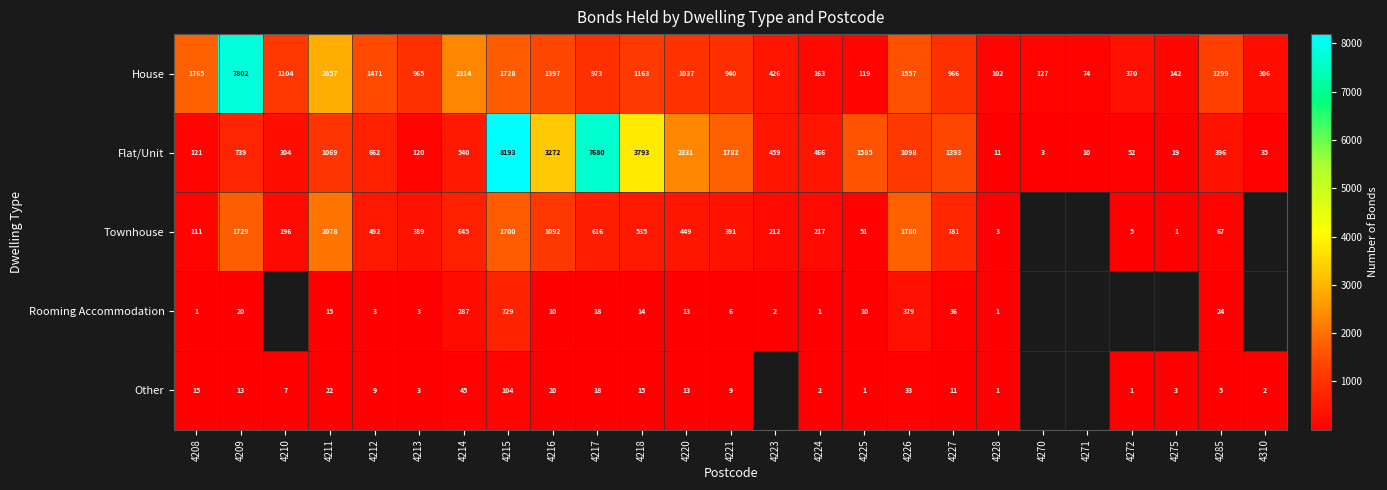

Rank the categories by Flat/Unit value from lowest to highest.

4270, 4271, 4228, 4275, 4310, 4272, 4213, 4208, 4210, 4285, 4223, 4224, 4214, 4212, 4209, 4211, 4226, 4227, 4225, 4221, 4220, 4216, 4218, 4217, 4215